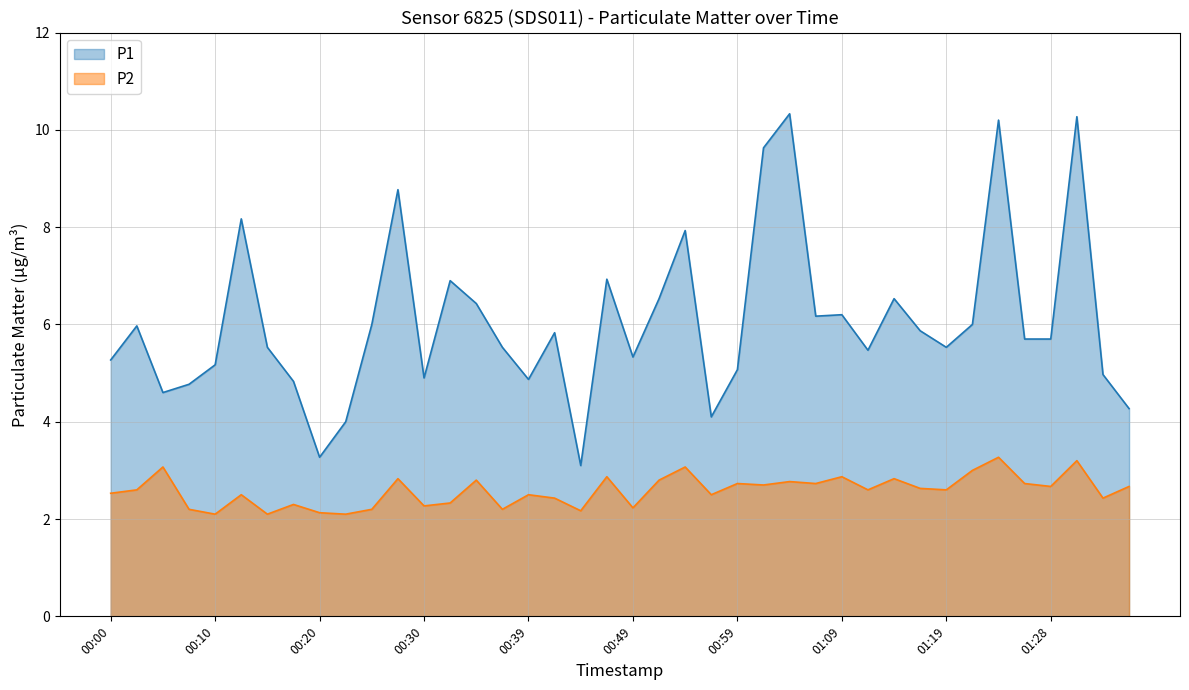

What is the maximum value for P1?

10.3